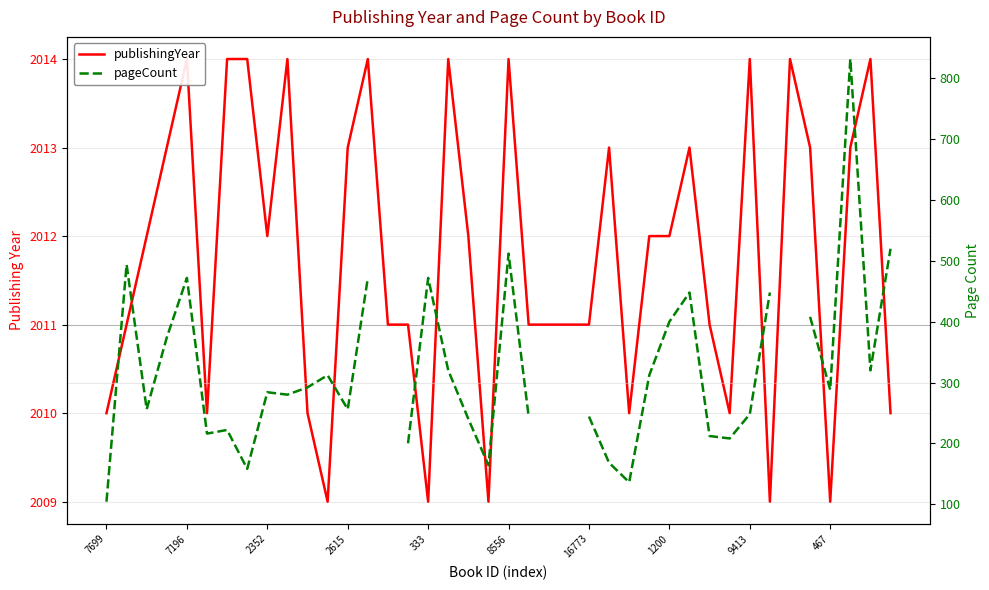

What is the value of the publishingYear point at the 14th from the left?

2014.0